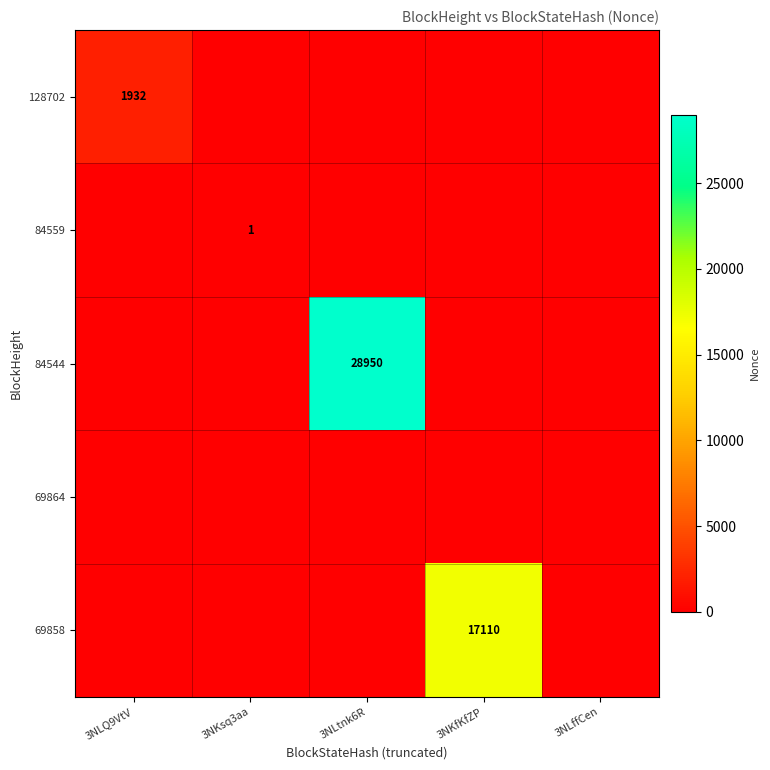

Between 3NLtnk6R and 3NKsq3aa, which is larger?

3NLtnk6R